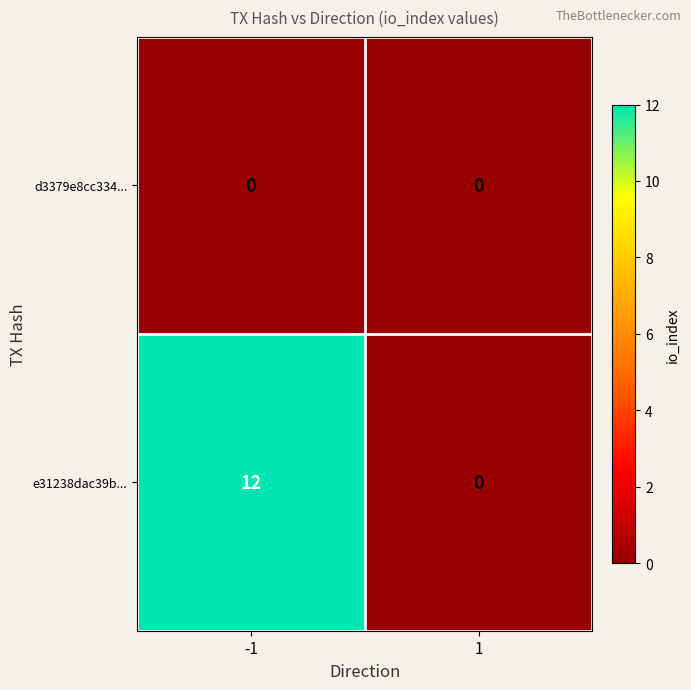

What is the total value across all series at -1?

12